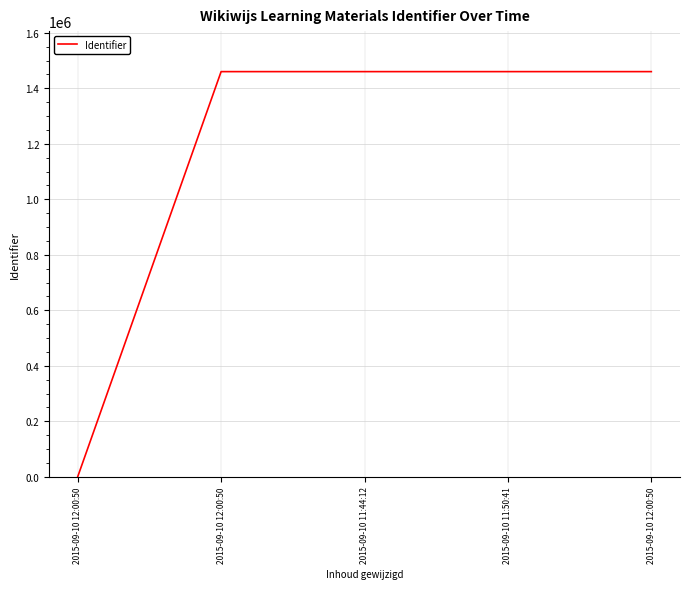

Reading left to right, transcribe all the data shown in this chart.

0	1460348	1460342	1460349	1460356